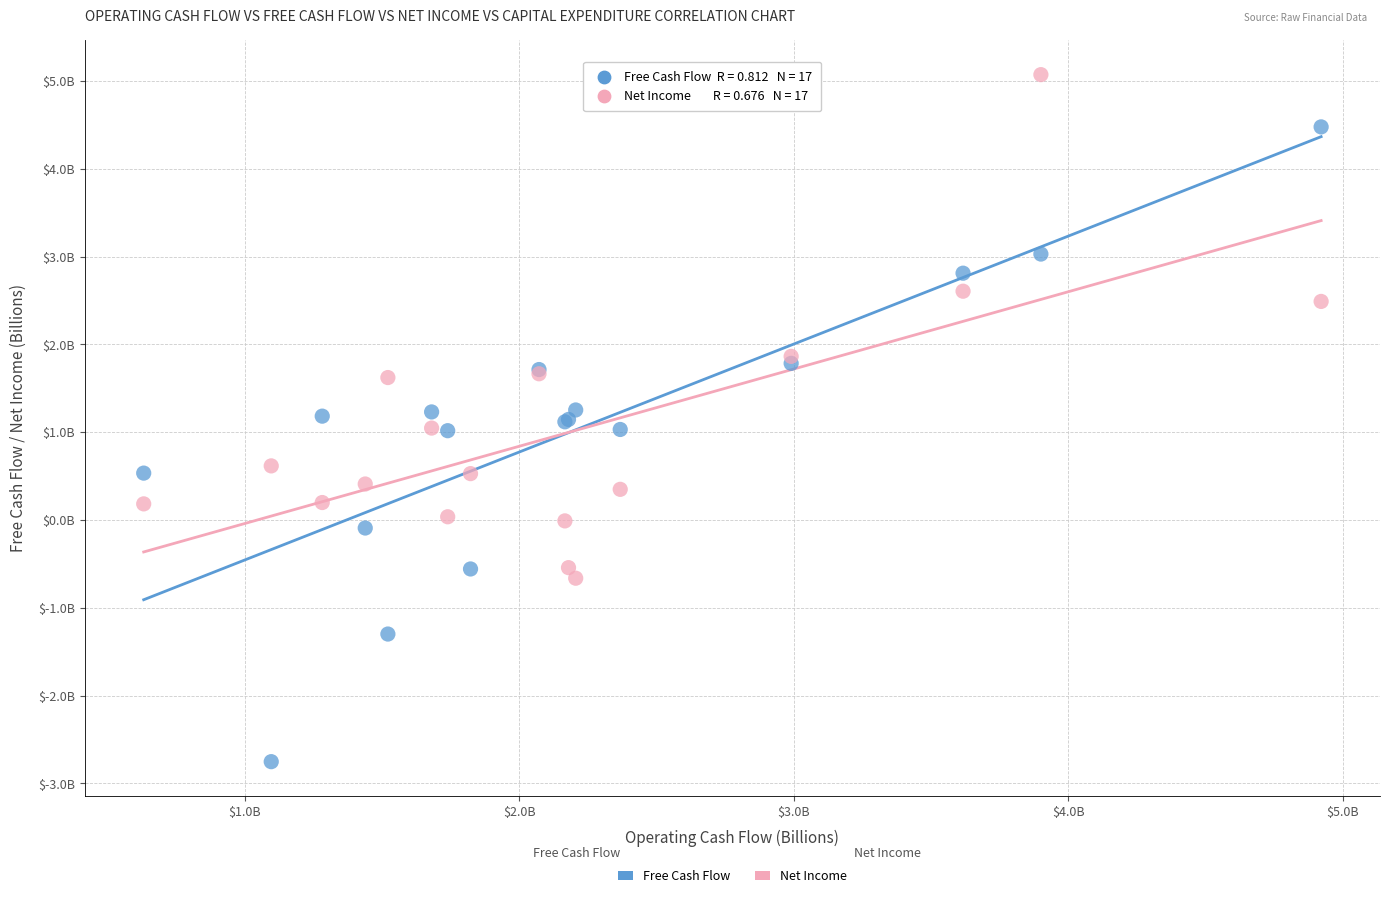

Which series has the widest spread of Y values?

Free Cash Flow